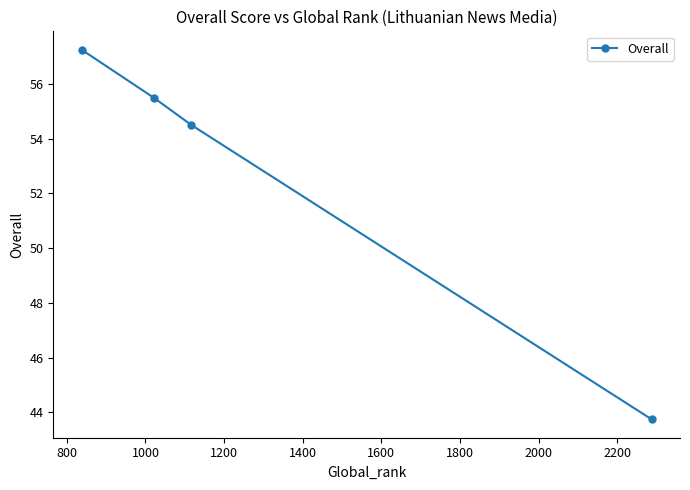

What is the smallest value displayed?

43.8